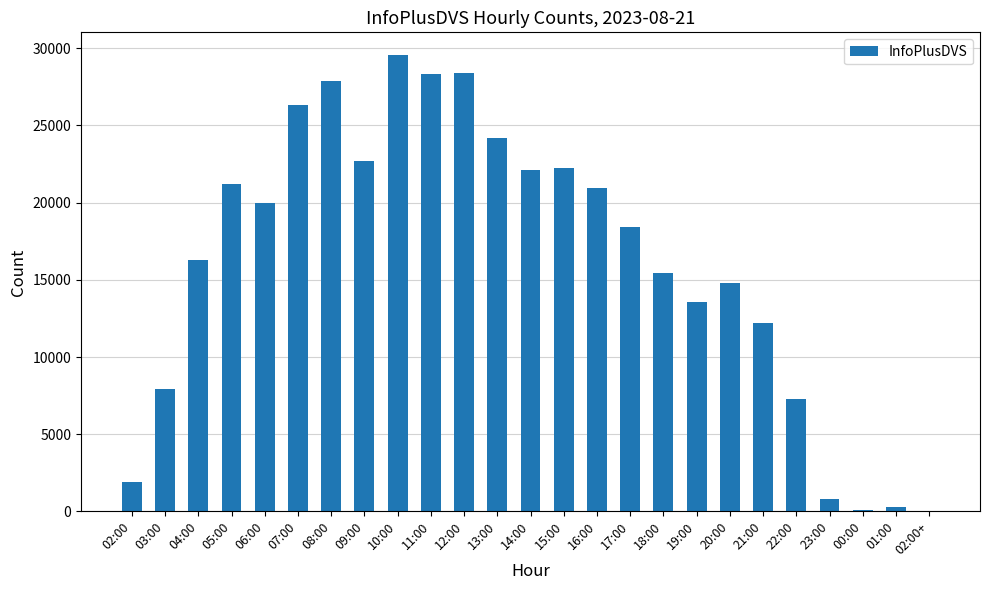

What is the change in value from 05:00 to 00:00?

-21067